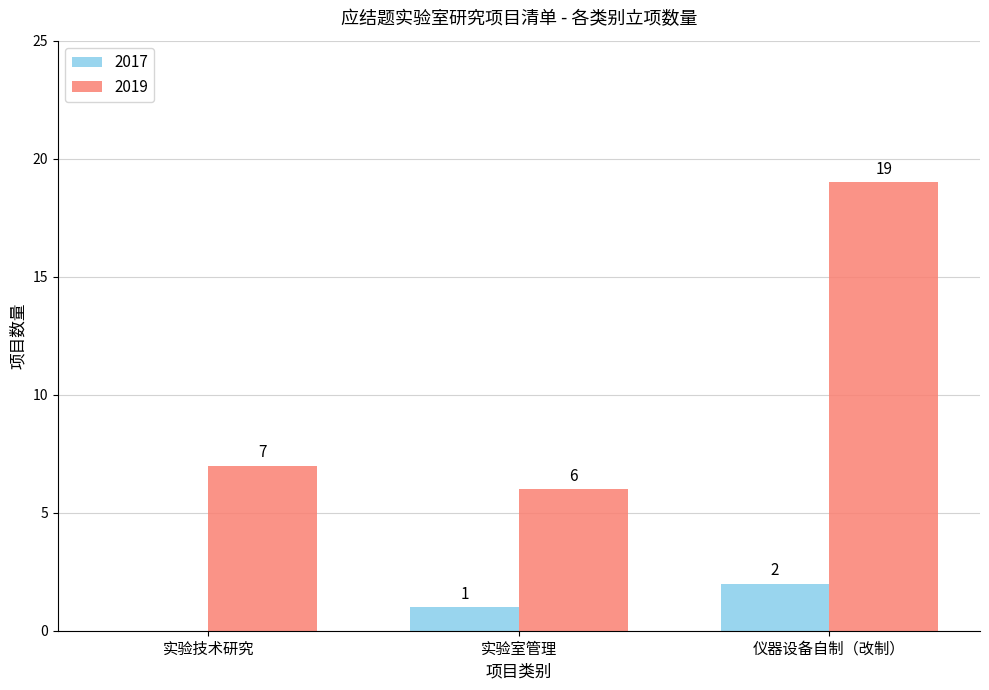

Reading right to left, transcribe all the data shown in this chart.

2017: 仪器设备自制（改制）=2	实验室管理=1	实验技术研究=0
2019: 仪器设备自制（改制）=19	实验室管理=6	实验技术研究=7